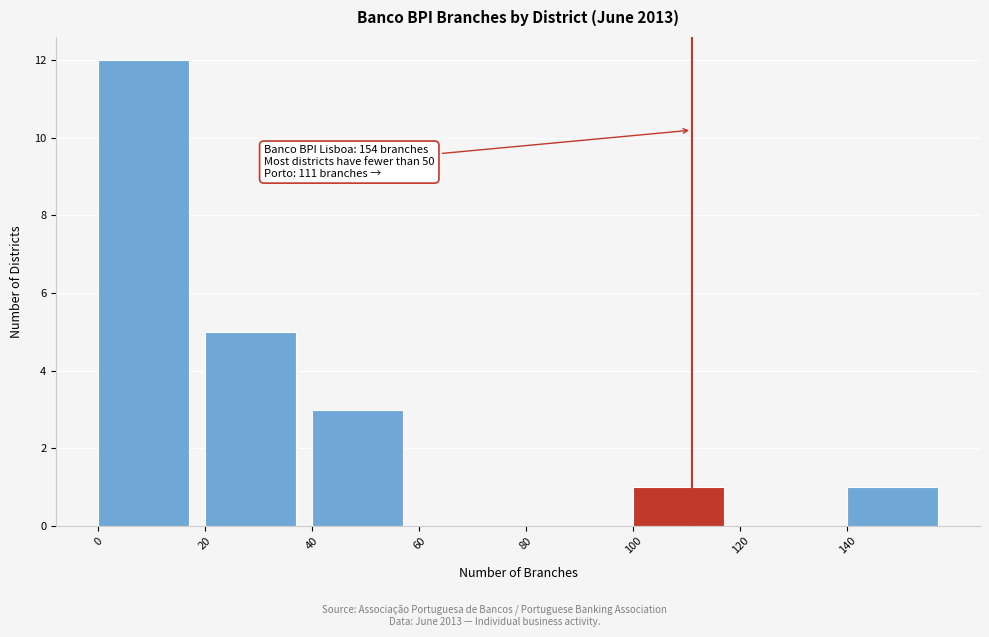

Which range on the x-axis has the tallest bar?

0 to 20